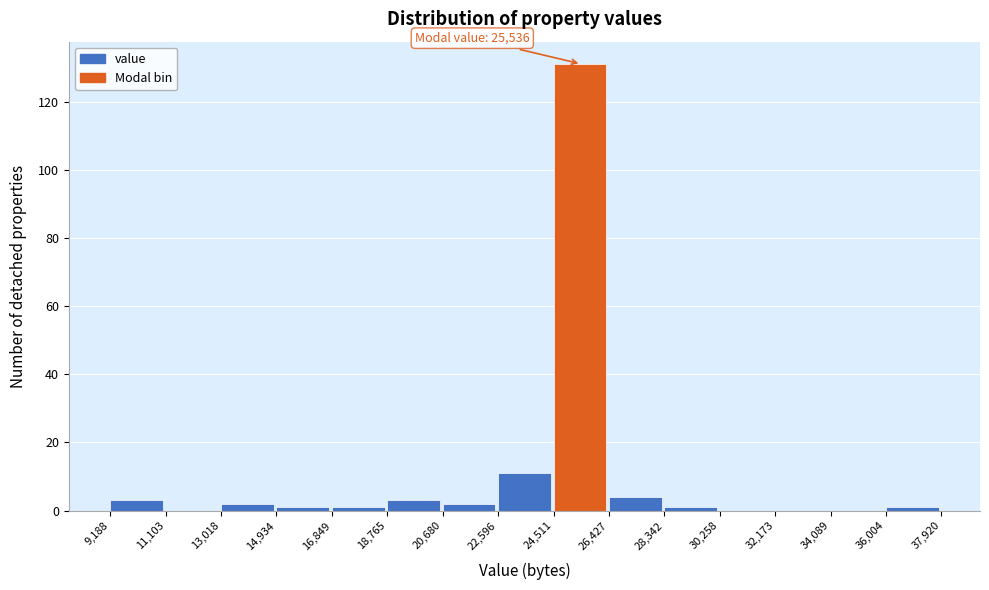

Which range on the x-axis has the tallest bar?

24,511 to 26,427